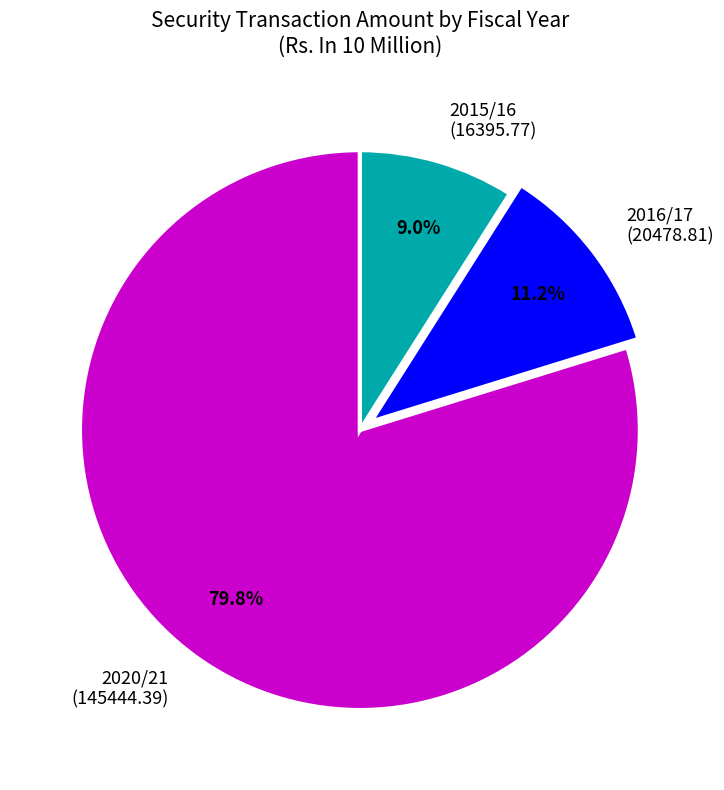

Count the number of slices in the pie.

3